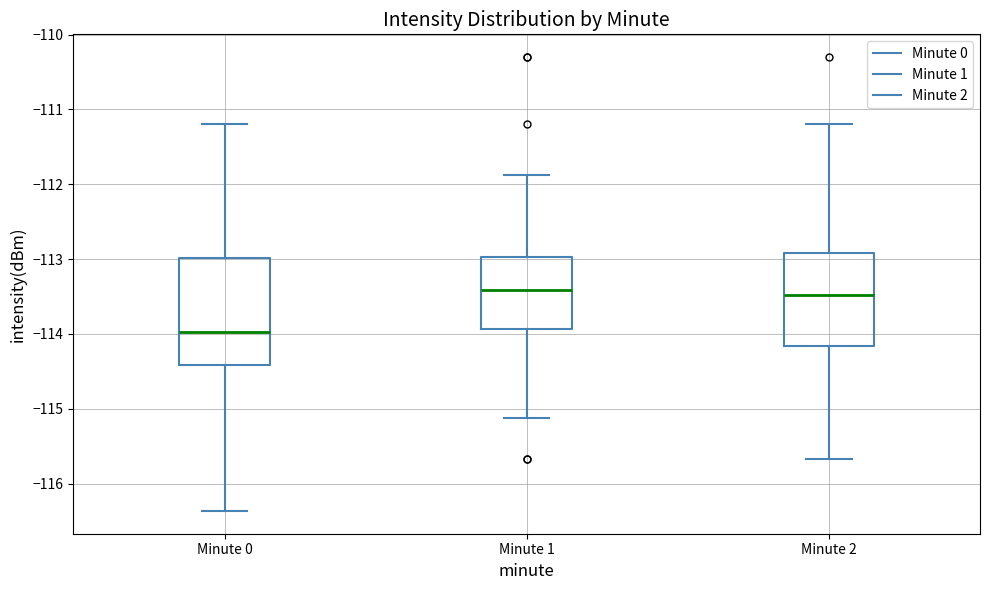

Where does the median line of the box for Minute 0 sit on the y-axis? The values are not printed on the chart, so give them approximately, as read against the axis.

-114.0